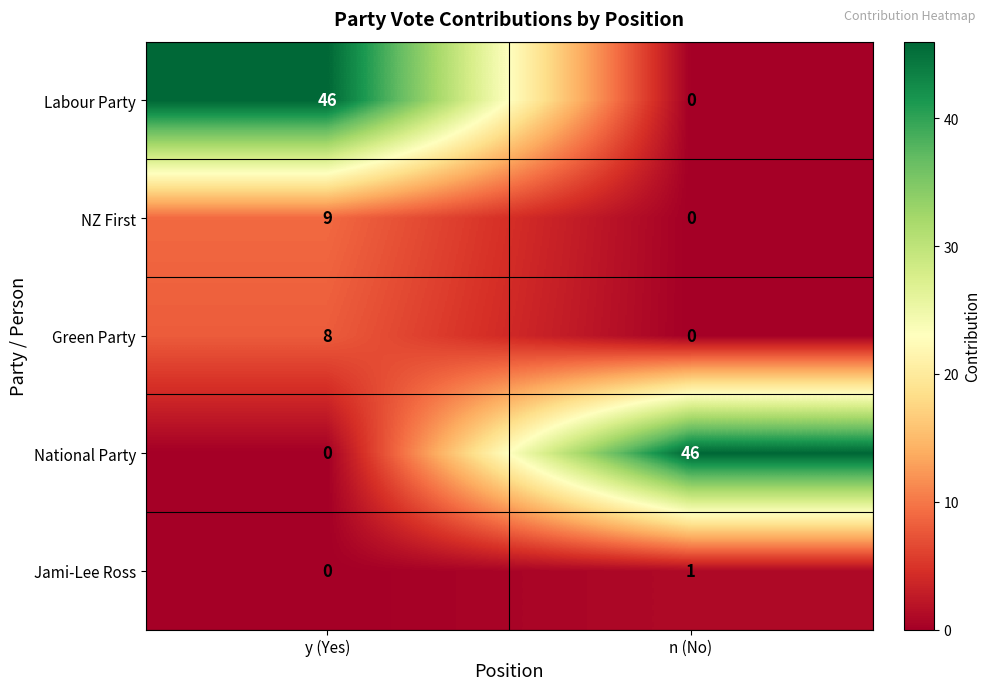

What is the difference between the maximum and minimum values in the NZ First series?

9